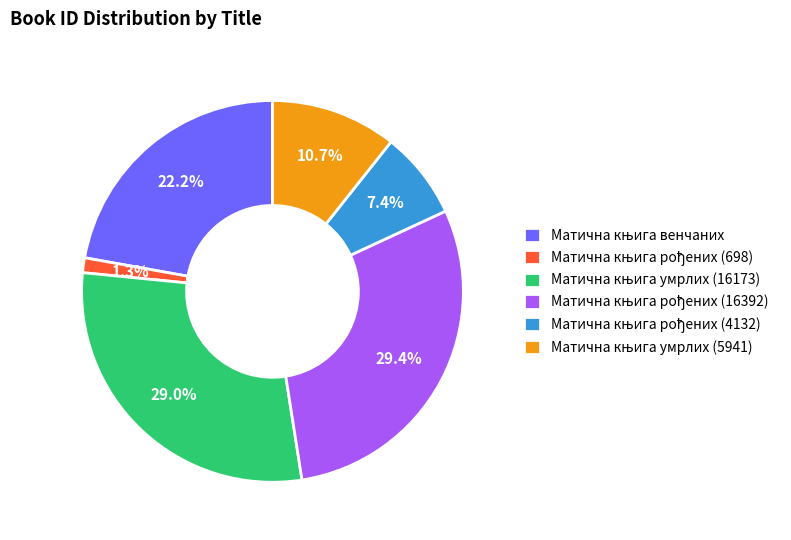

Does any single category account for the majority?

No